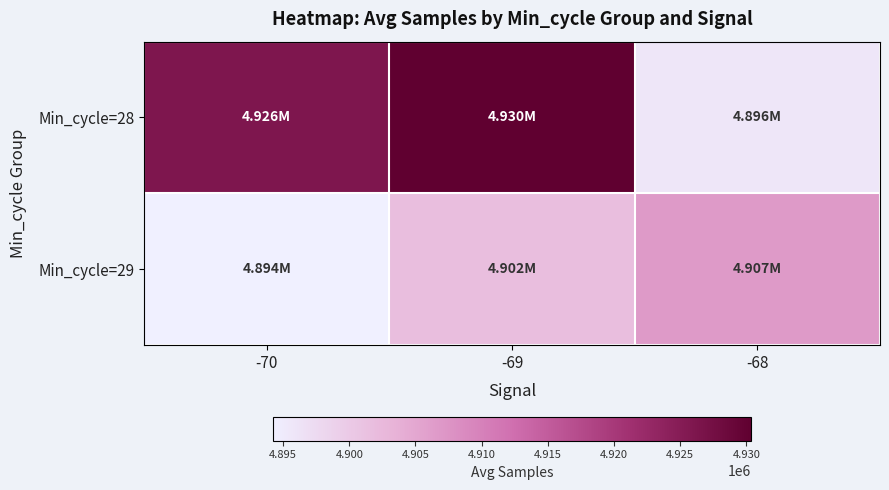

Which series has the largest total across all categories?

Min_cycle=28